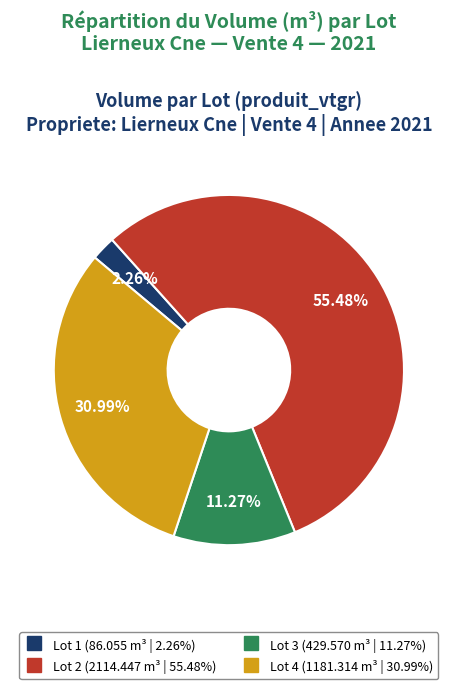

What percentage is the Lot 4 slice, to the nearest percent?

31%